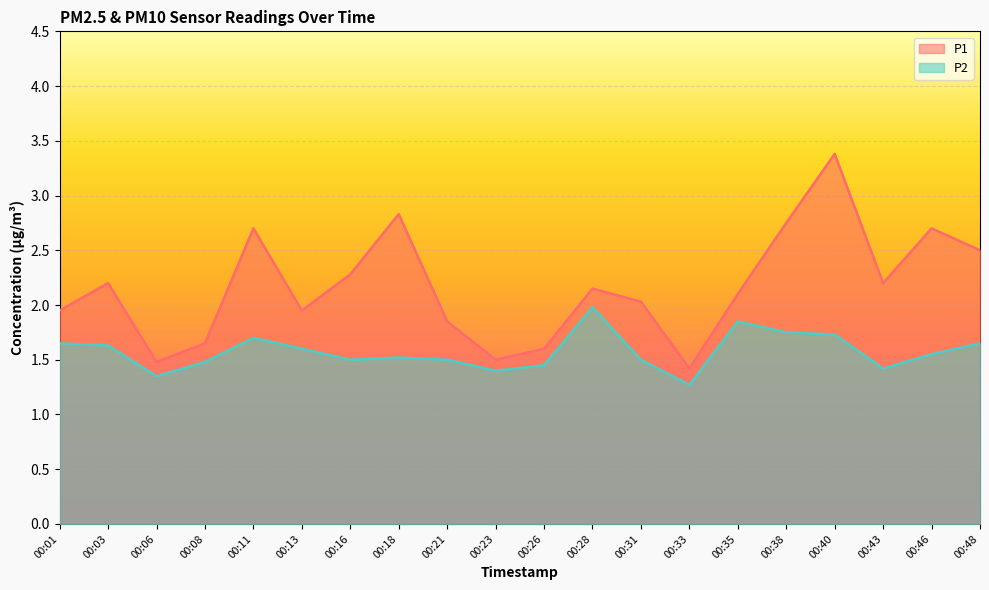

What value does the P1 series have at 00:43?

2.2